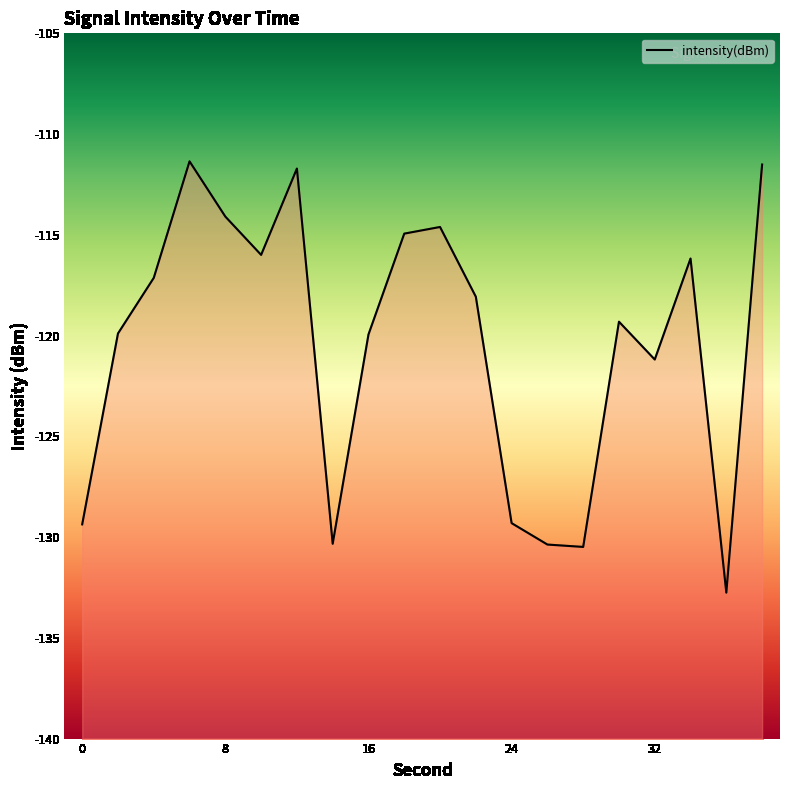

The chart shows a value of -170.2 at 16. True or false?

False